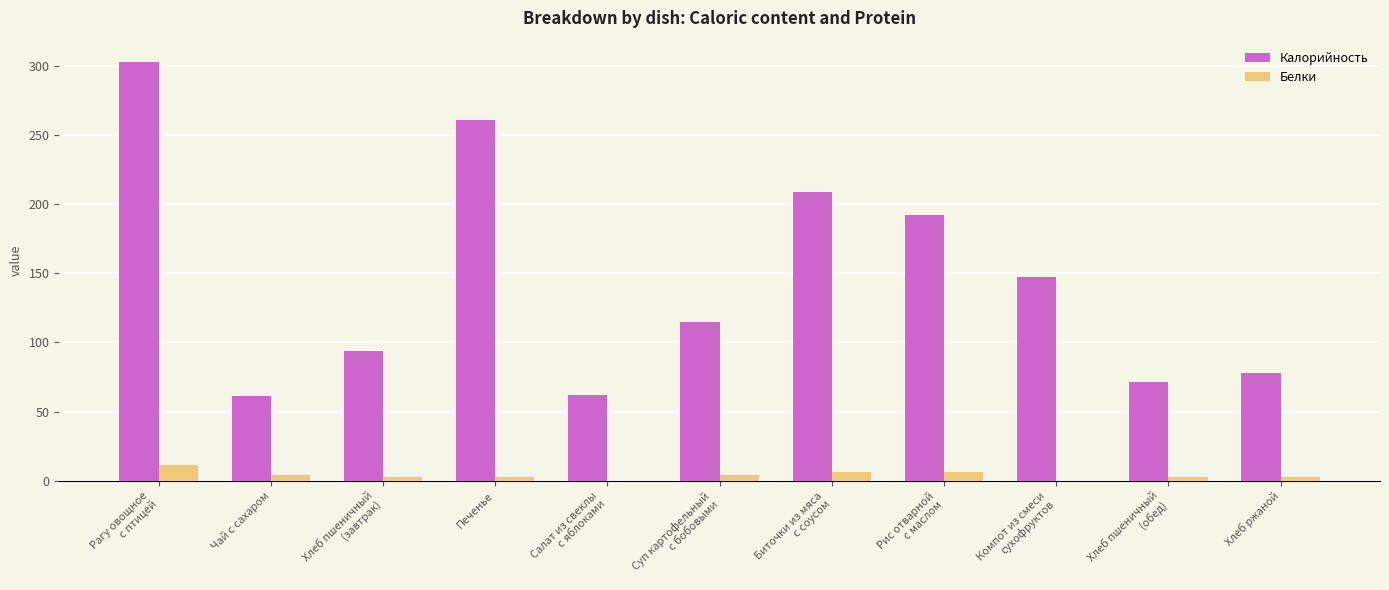

What are all the series names shown in the legend?

Калорийность, Белки